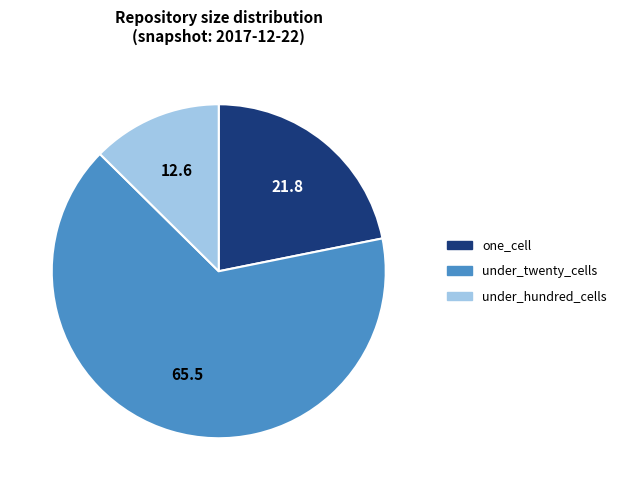

The one_cell slice represents 30% of the pie. True or false?

False